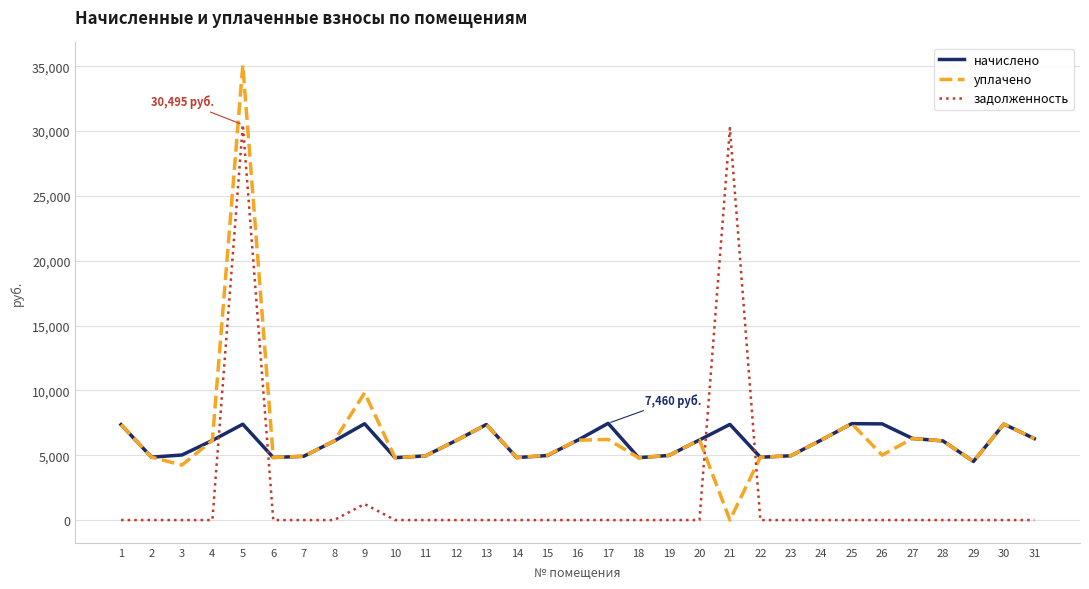

At which category is the sum across all series the highest?

5